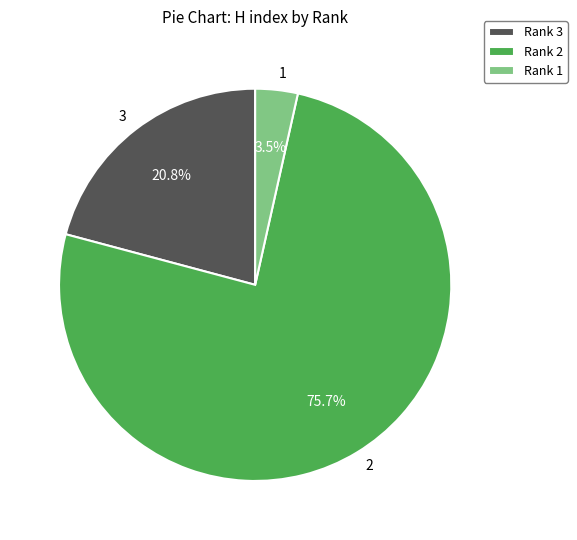

Do 1 and 3 together represent more than half of the pie?

No